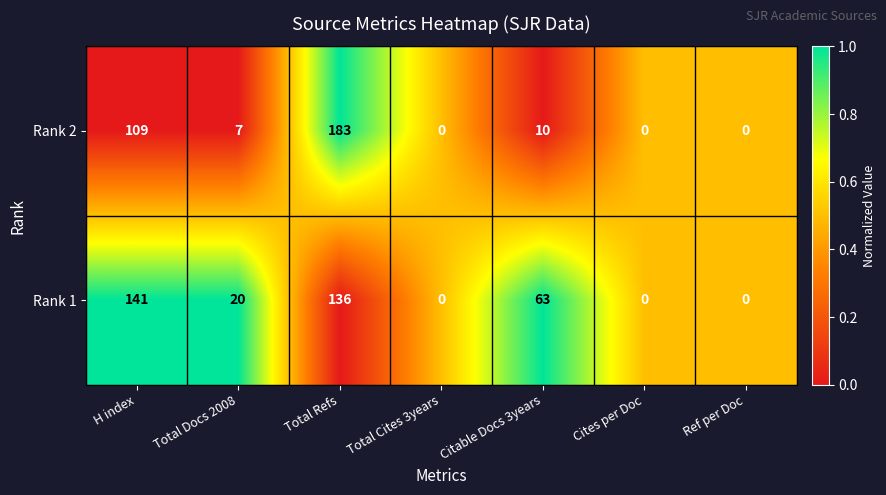

At which category is the sum across all series the highest?

Total Refs